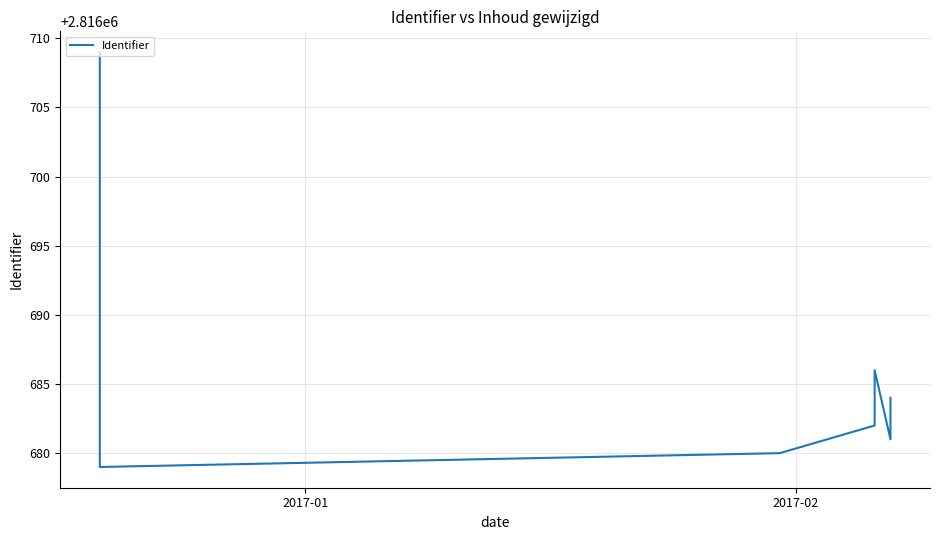

Reading right to left, list all the values displayed in this chart.

2816684	2816683	2816681	2816686	2816685	2816682	2816680	2816679	2816709